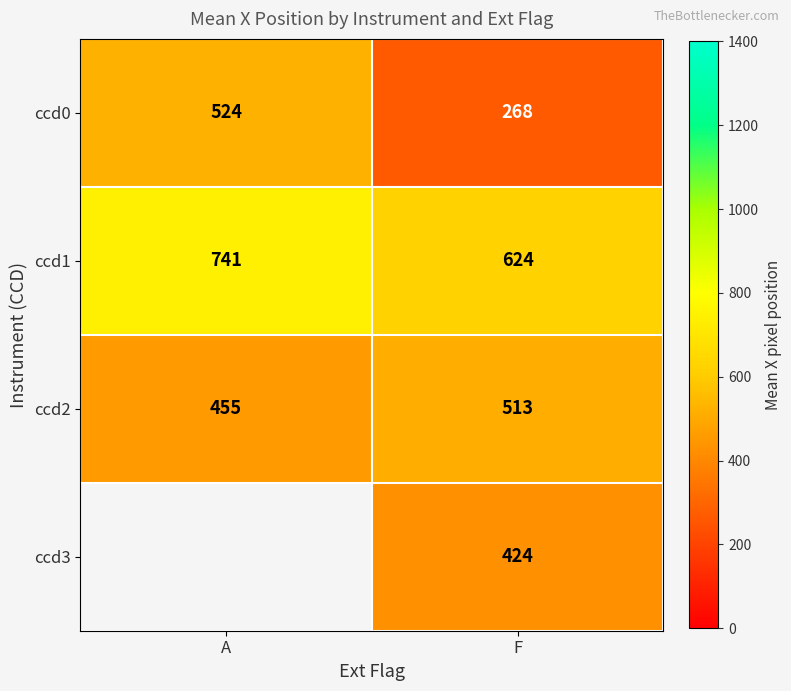

What is the total value across all series at F?

1829.0